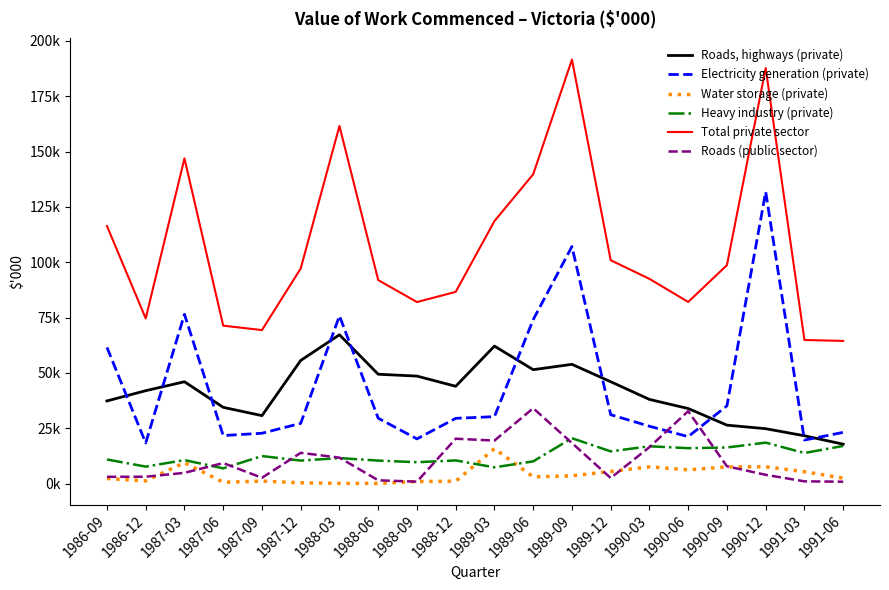

At which label does Electricity generation (private) reach its minimum?

1986-12